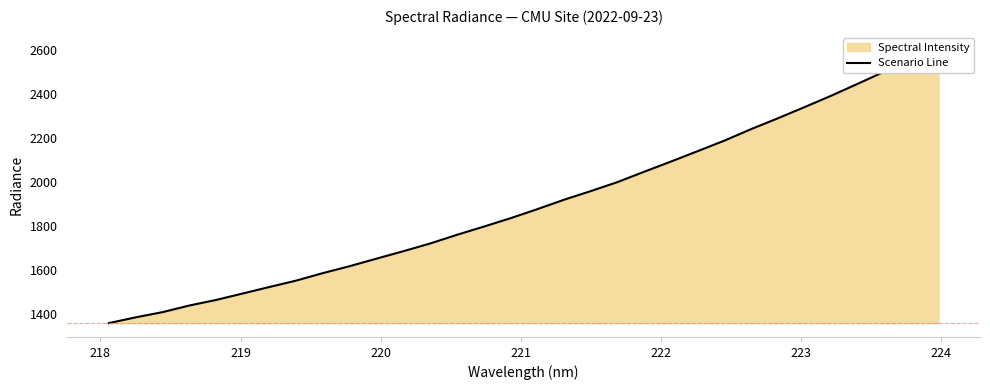

What is the greatest value displayed?

2613.5